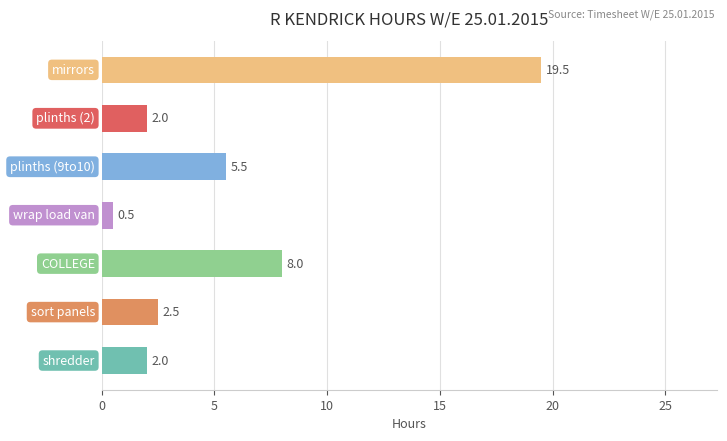

Reading top to bottom, transcribe all the data shown in this chart.

19.5	2.0	5.5	0.5	8.0	2.5	2.0